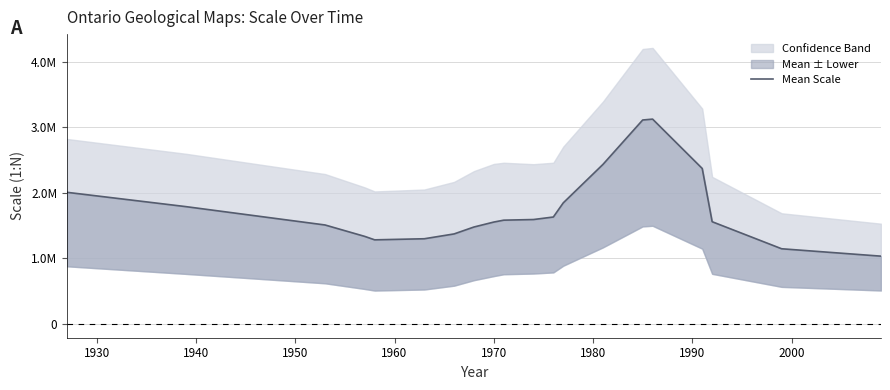

Does the chart display data point markers on the line(s)?

No